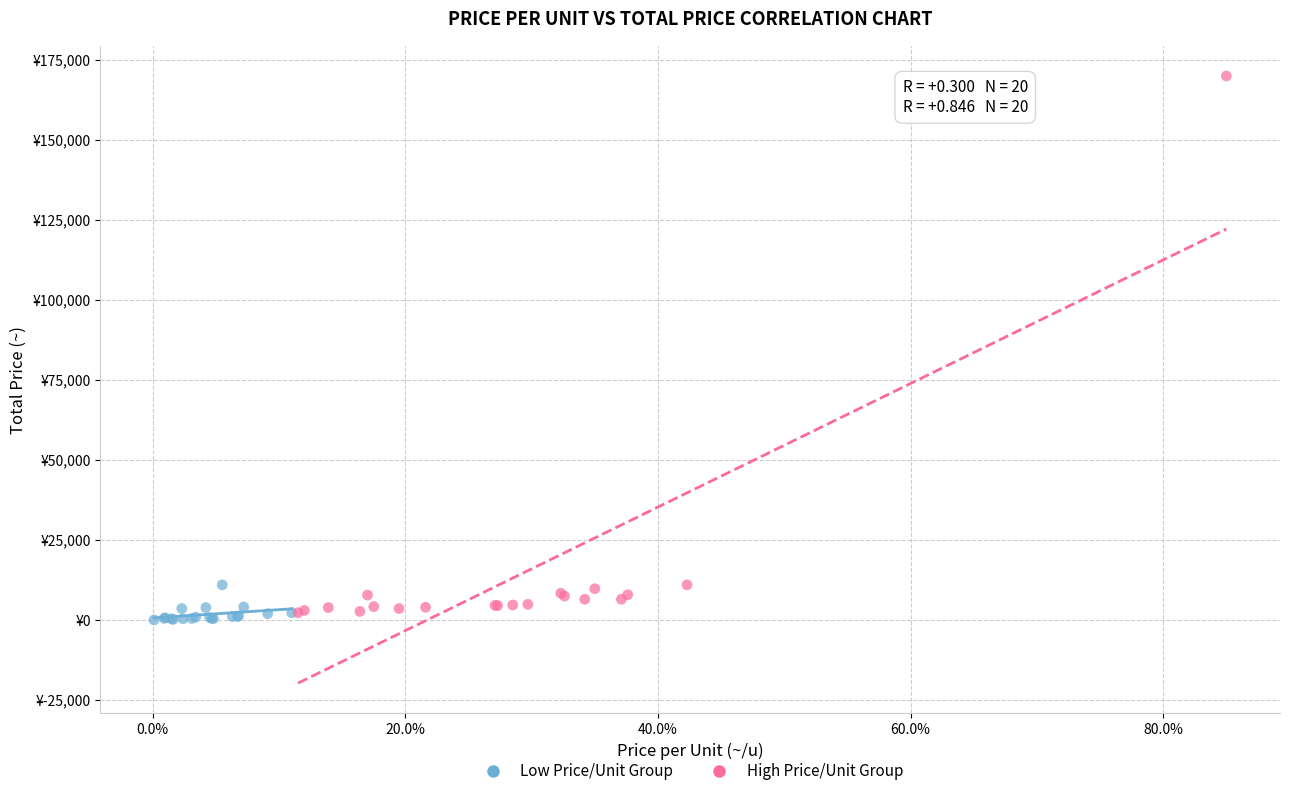

What are all the series names shown in the legend?

Low Price/Unit Group, High Price/Unit Group